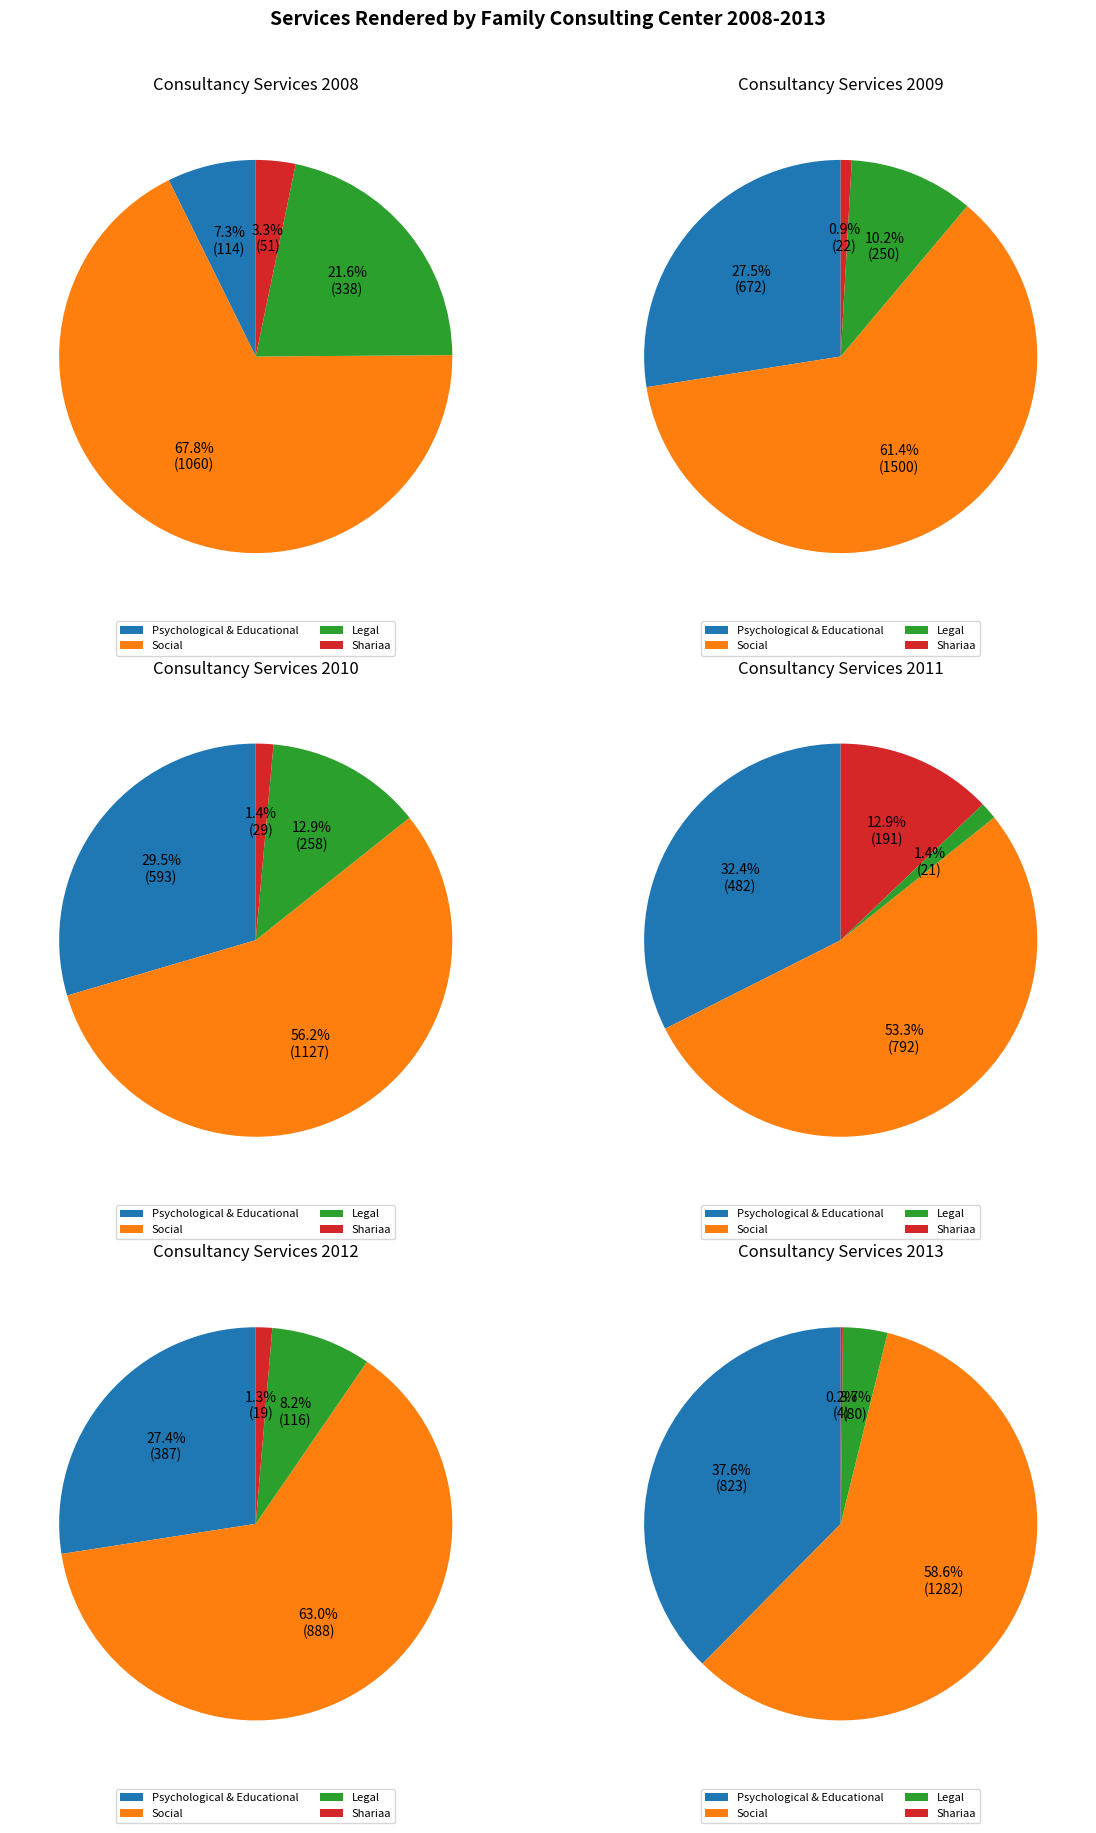

Which slice is the smallest?

2013